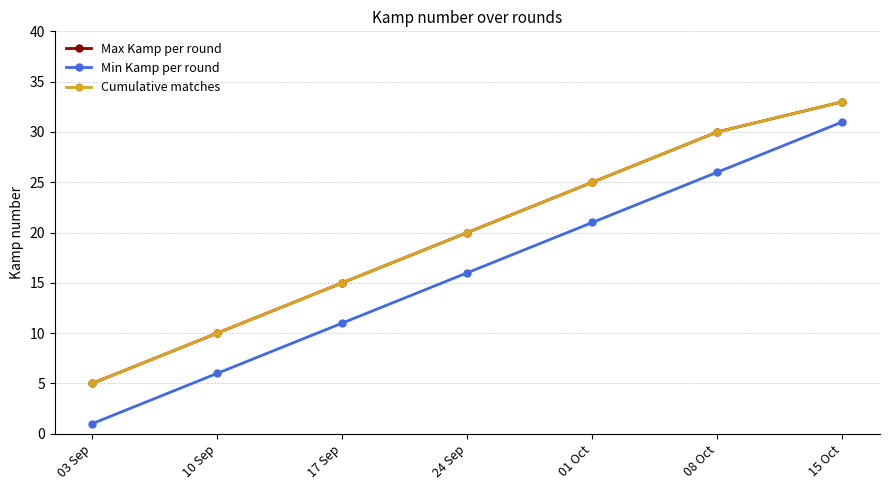

True or false: Max Kamp per round and Min Kamp per round cross at least once.

False